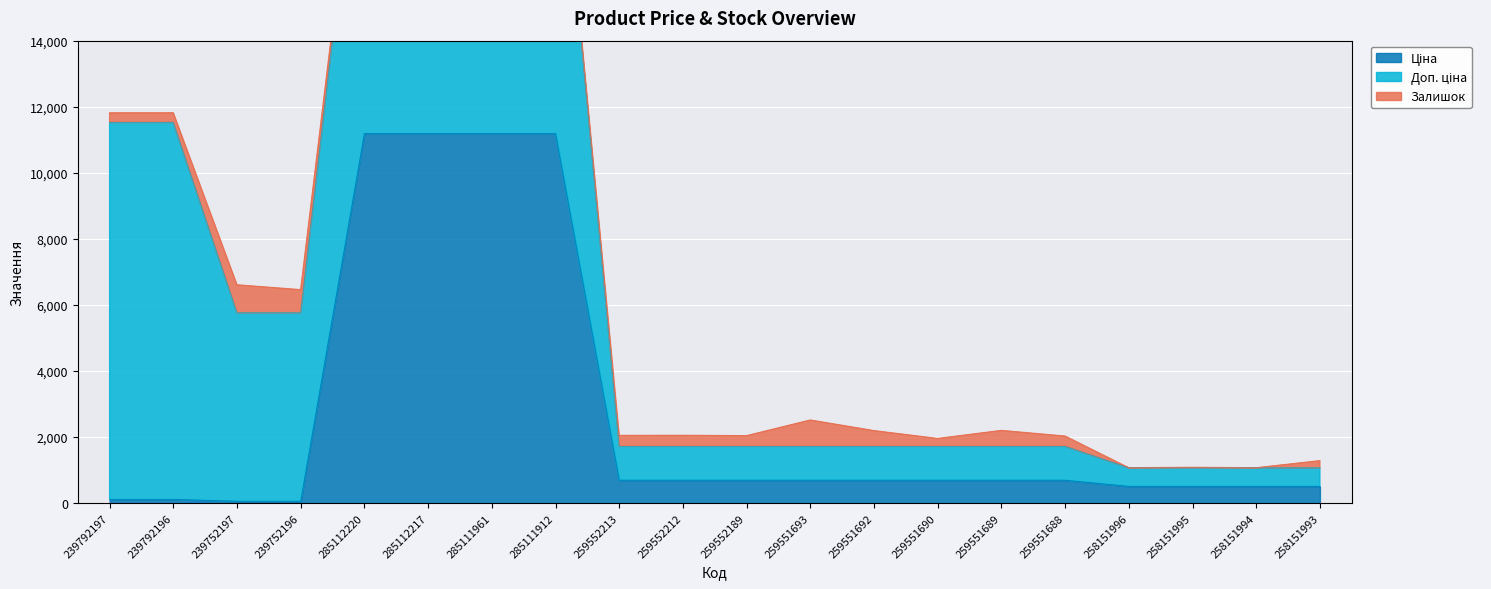

Which series has the widest spread of values?

Ціна